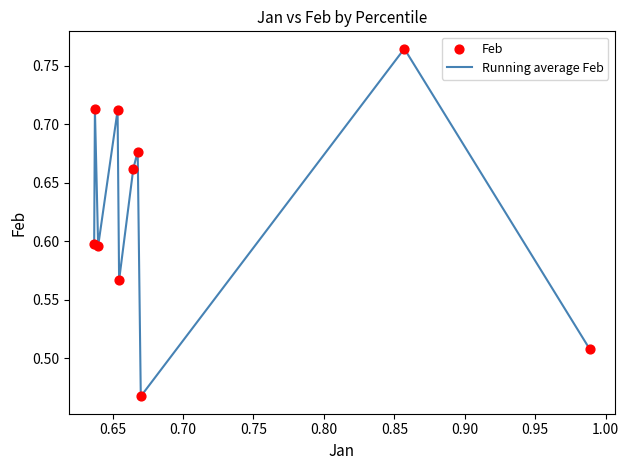

What is the difference between the maximum and minimum values?

0.3